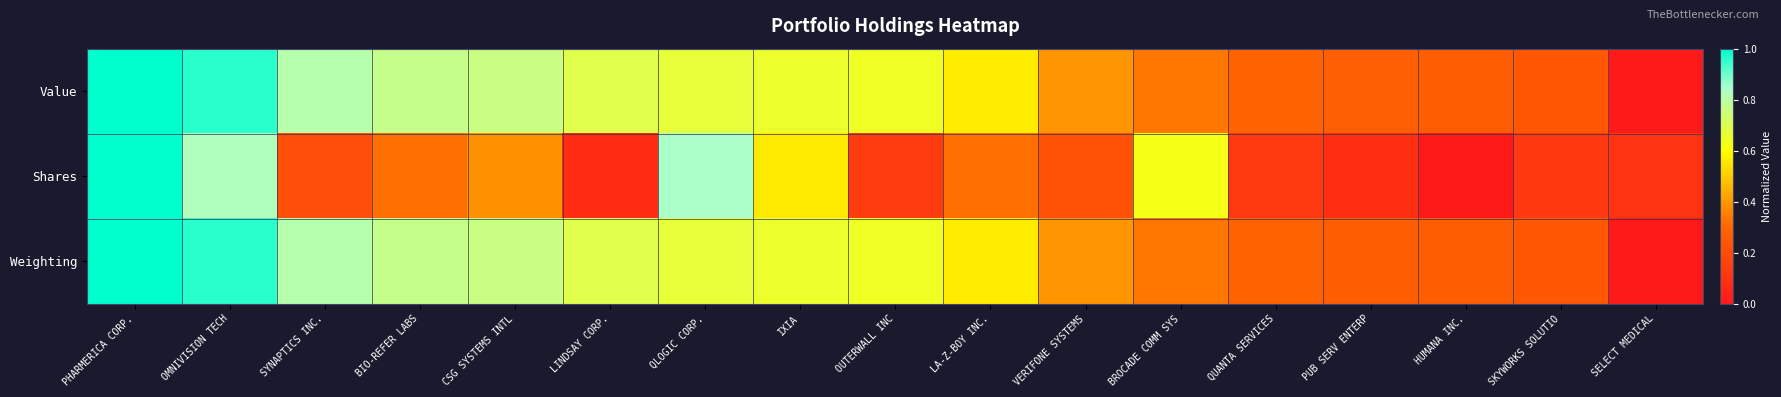

At how many categories does at least one series exceed 0?

17